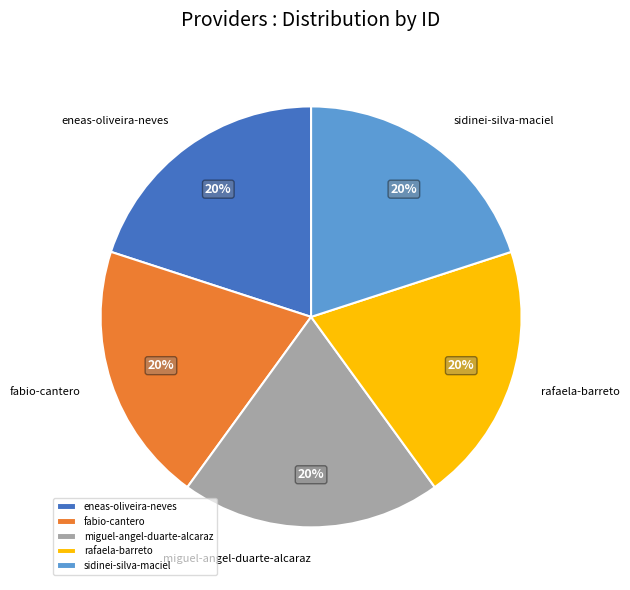

Is it true that rafaela-barreto is 7% of the pie?

False